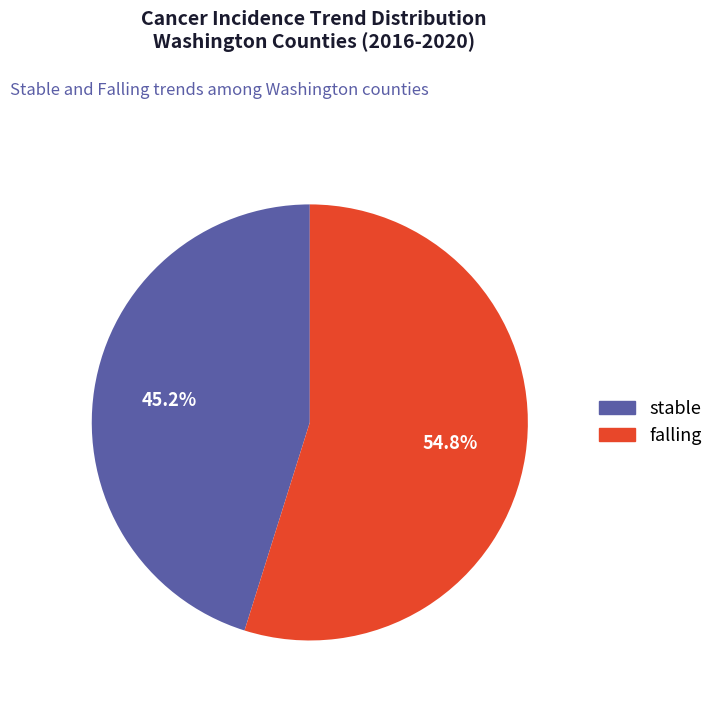

How many slices are in this pie chart?

2